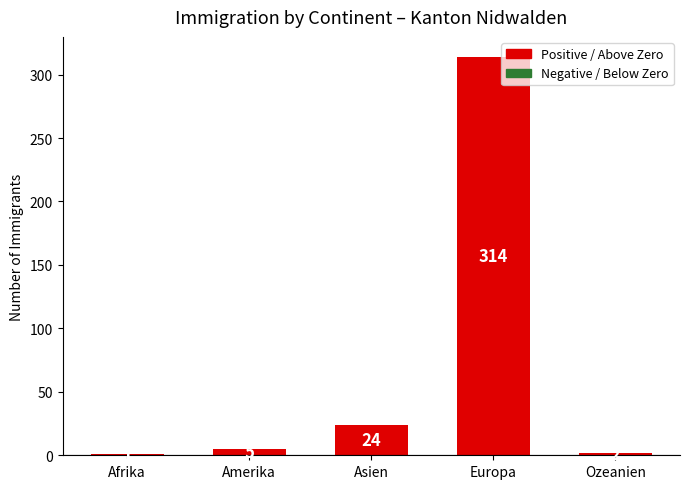

What is the change in value from Afrika to Ozeanien?

+1